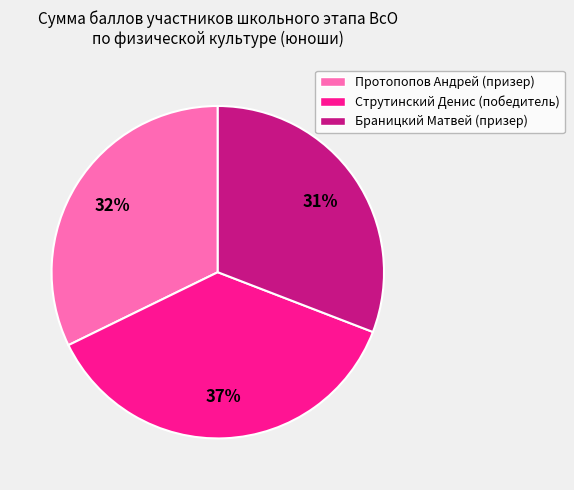

Between Браницкий Матвей (призер) and Струтинский Денис (победитель), which is larger?

Струтинский Денис (победитель)